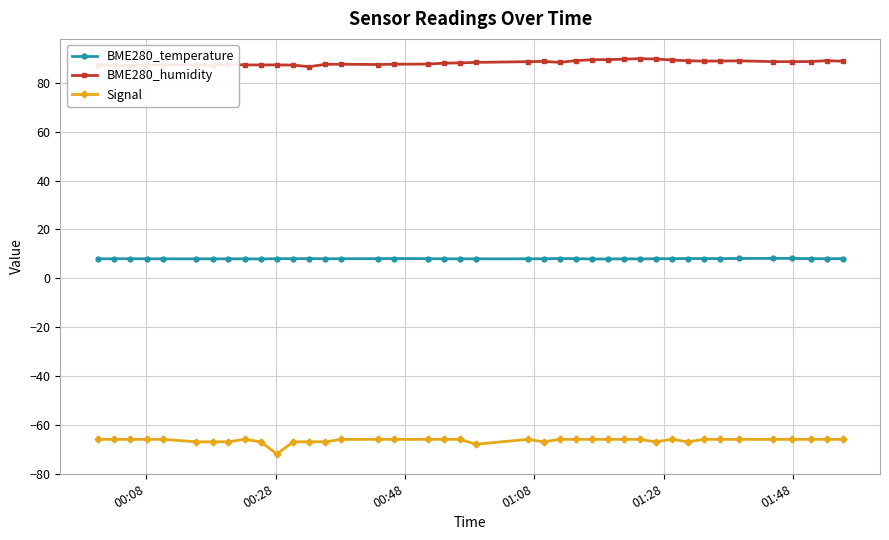

At how many categories does at least one series exceed 47?

40